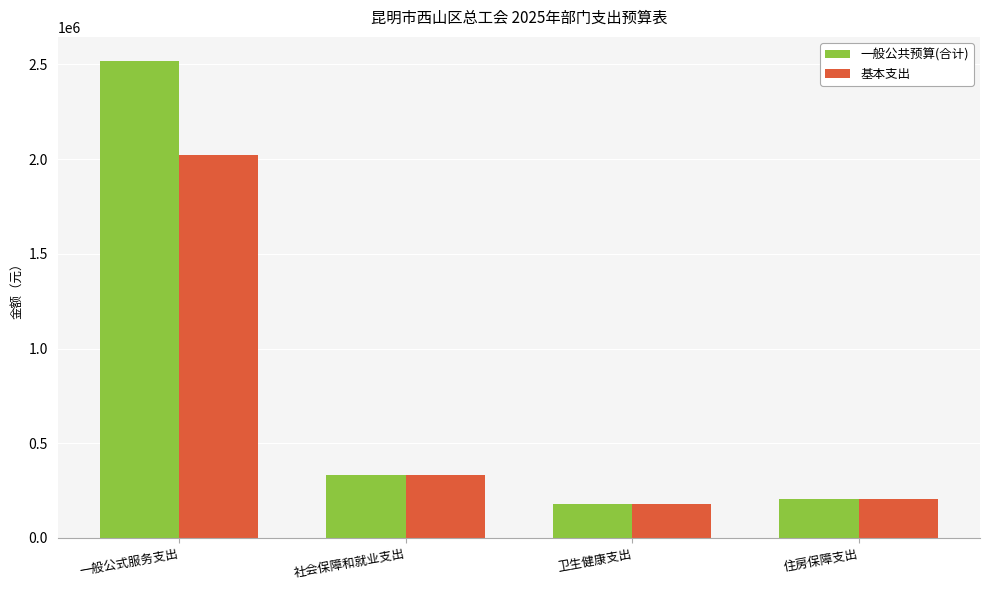

Reading left to right, list all the values displayed in this chart.

一般公共预算(合计): 一般公式服务支出=2519418.0	社会保障和就业支出=333075.0	卫生健康支出=180065.2	住房保障支出=203472.0
基本支出: 一般公式服务支出=2019418.0	社会保障和就业支出=333075.0	卫生健康支出=180065.2	住房保障支出=203472.0